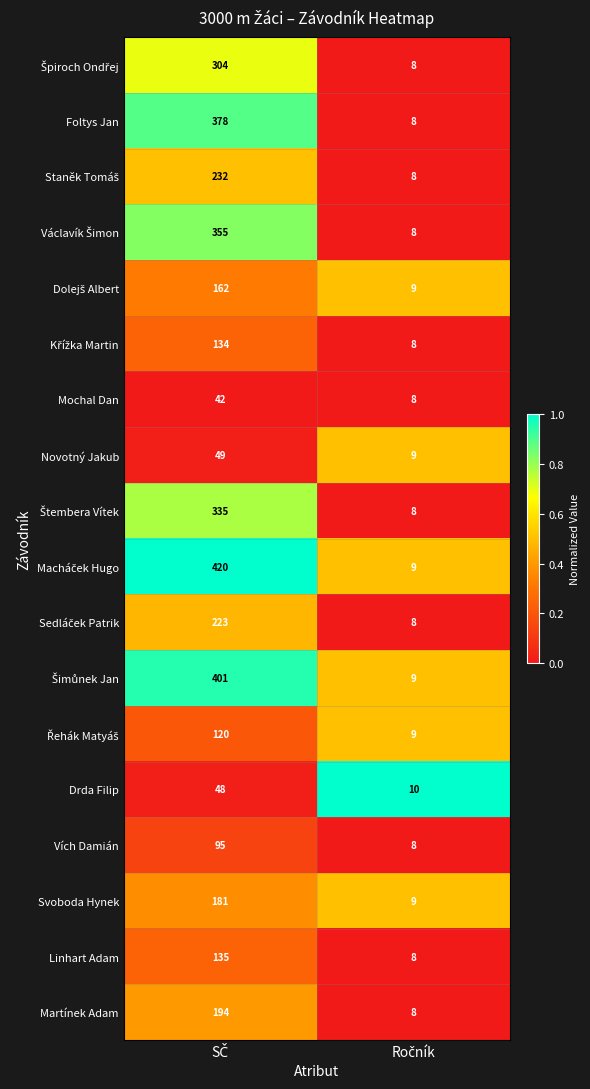

What is the greatest value displayed?

420